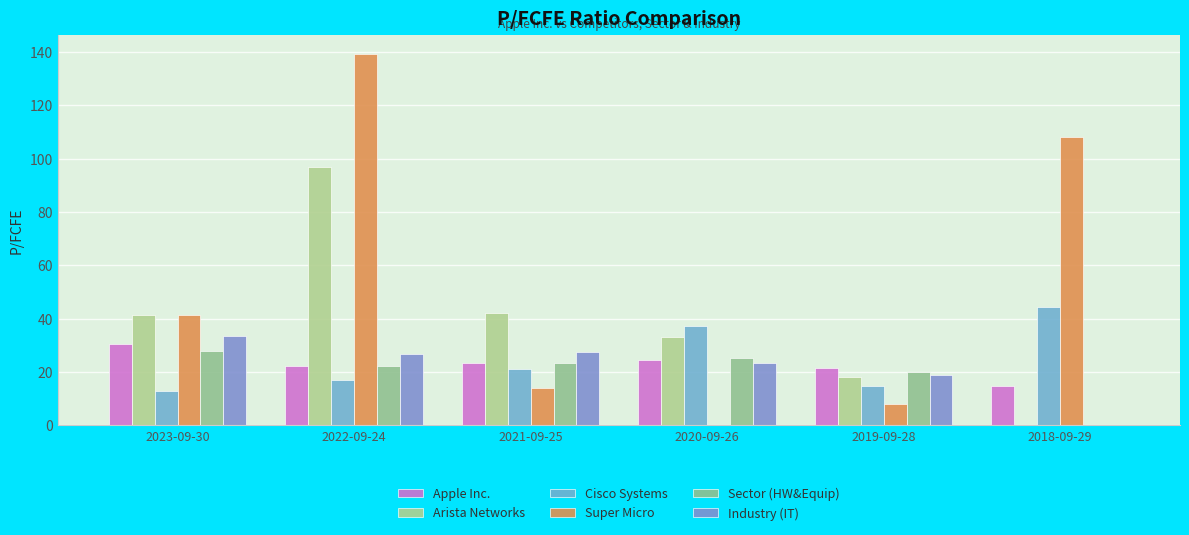

How many categories are shown in the chart?

6